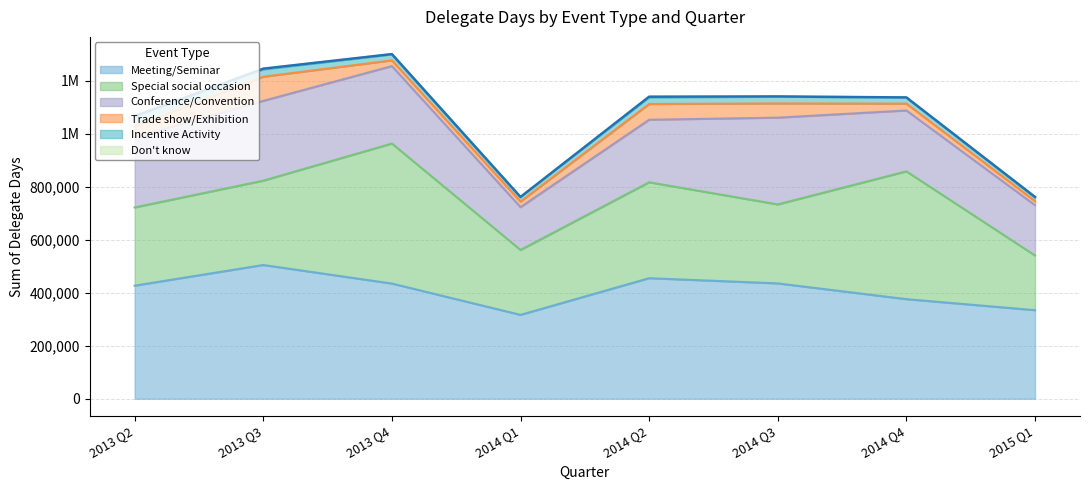

In Incentive Activity, how many points are higher than both neighbors (excluding endpoints)?

1